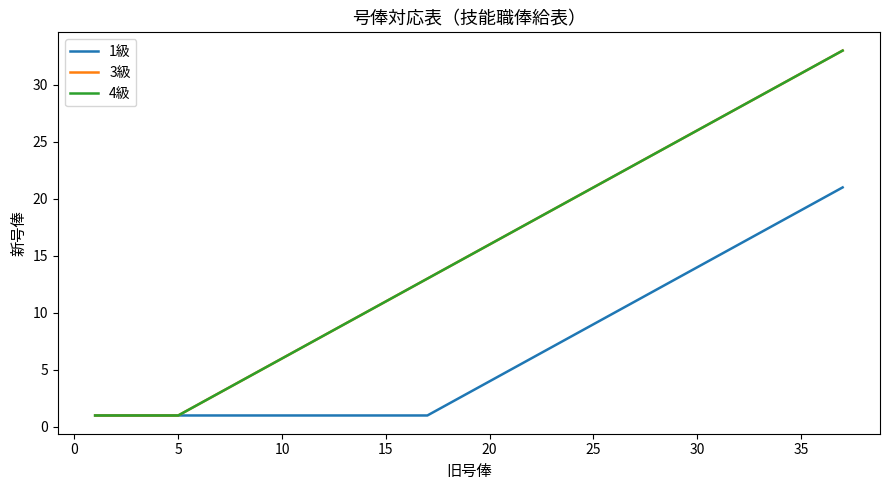

How many lines are shown in the chart?

3